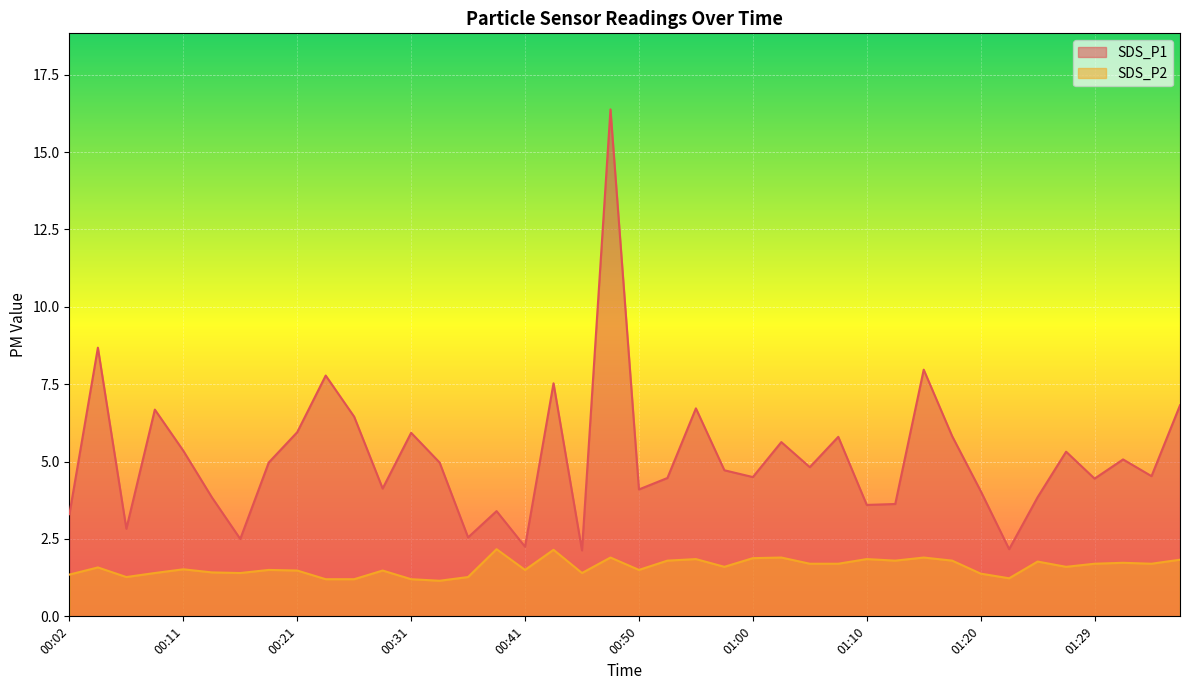

Where is the first local maximum for SDS_P2?

00:04